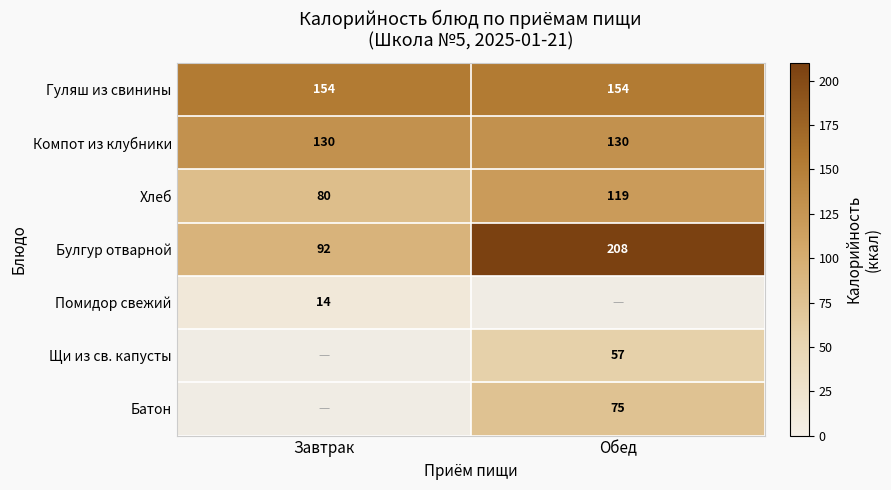

Where is Хлеб nearest to the value 99?

Завтрак